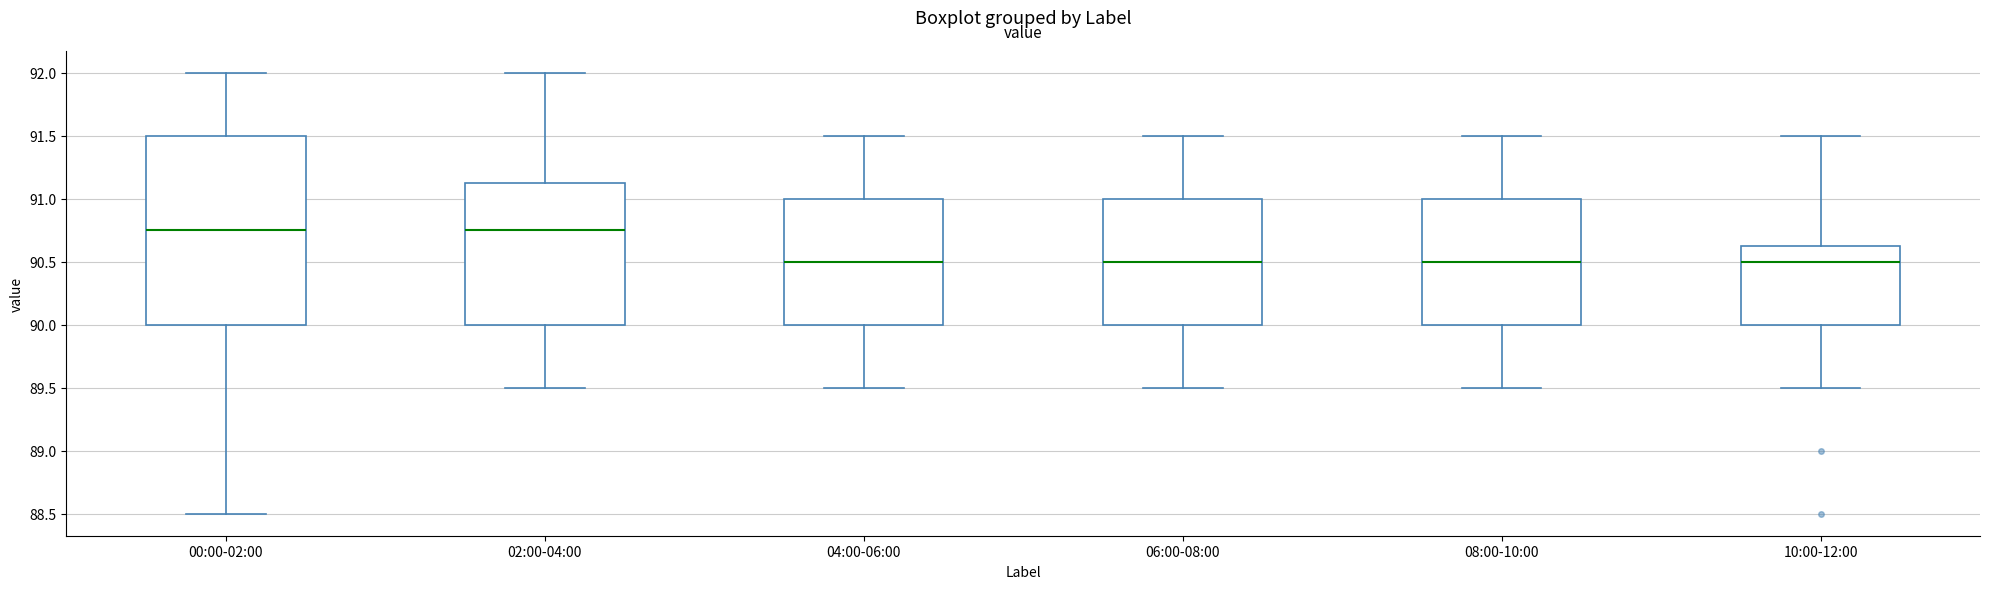

Comparing the boxes themselves (not the whiskers), which one is the tallest?

00:00-02:00